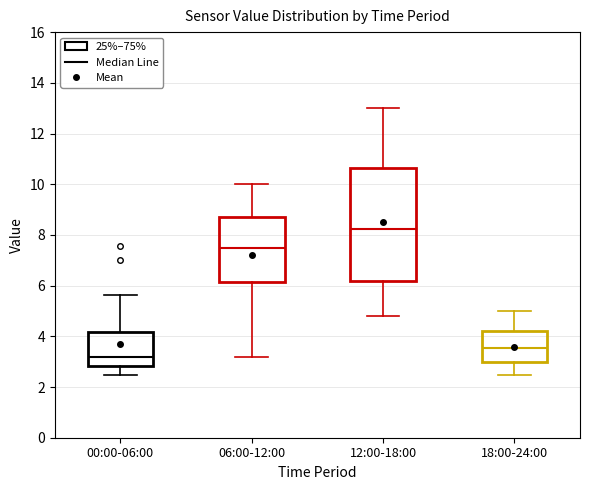

Reading left to right, read every box against the y-axis: the position of its median line, the range the box covers, and the ends of its whiskers. The values are not printed on the chart, so give them approximately, as read against the axis.

00:00-06:00: median 3.2, box 2.8 to 4.2, whiskers 2.4 to 5.6
06:00-12:00: median 7.6, box 6.2 to 8.8, whiskers 3.2 to 10.0
12:00-18:00: median 8.2, box 6.2 to 10.6, whiskers 4.8 to 13.0
18:00-24:00: median 3.6, box 3.0 to 4.2, whiskers 2.4 to 5.0